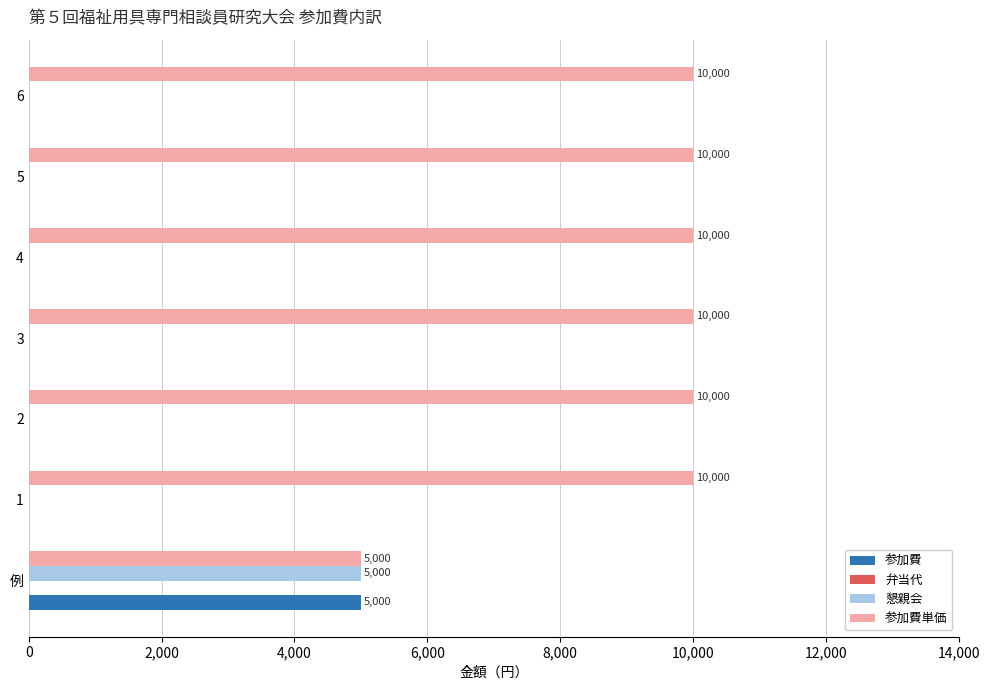

What is the total value across all series at 例?

15000